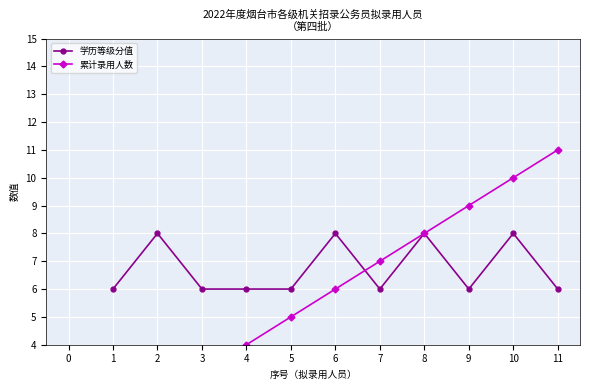

Reading left to right, transcribe all the data shown in this chart.

学历等级分值: 6	8	6	6	6	8	6	8	6	8	6
累计录用人数: 1	2	3	4	5	6	7	8	9	10	11